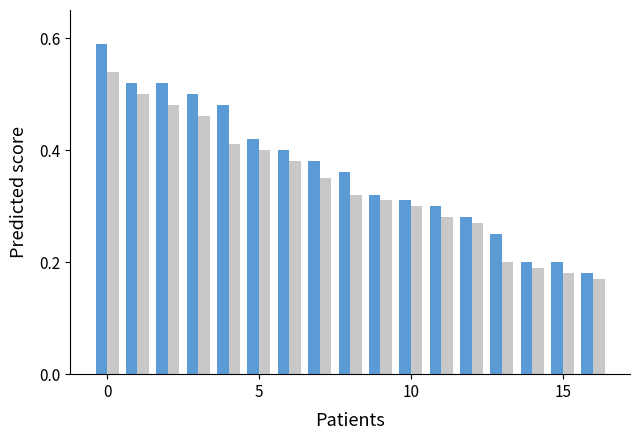

What is the label of the 12th bar from the right?

5